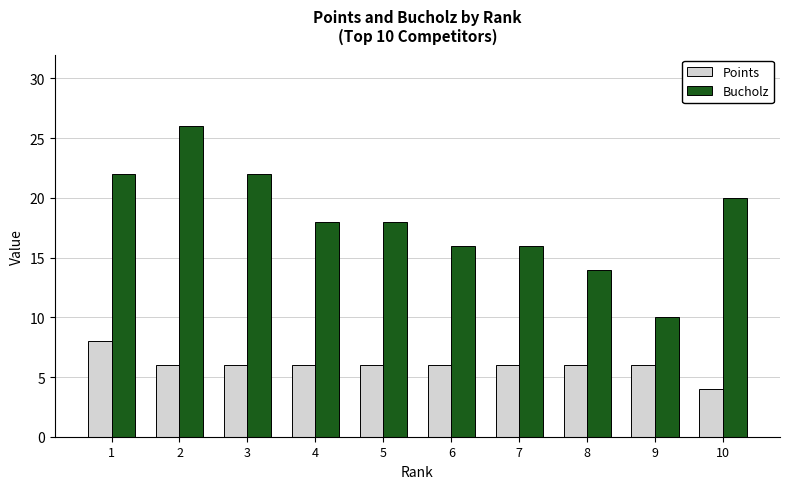

The value of Bucholz at 8 is 20. True or false?

False